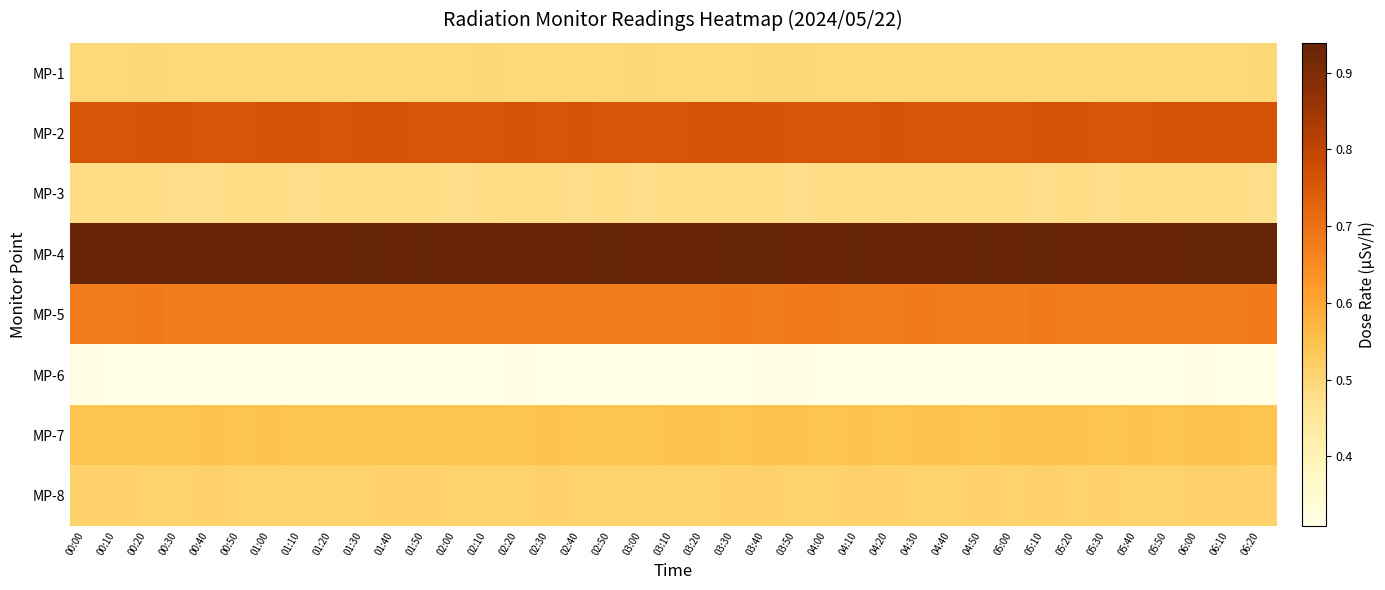

Reading left to right, transcribe all the data shown in this chart.

MP-1: 00:00=0.5	00:10=0.5	00:20=0.5	00:30=0.5	00:40=0.5	00:50=0.5	01:00=0.5	01:10=0.5	01:20=0.5	01:30=0.5	01:40=0.5	01:50=0.5	02:00=0.5	02:10=0.5	02:20=0.5	02:30=0.5	02:40=0.5	02:50=0.5	03:00=0.5	03:10=0.5	03:20=0.5	03:30=0.5	03:40=0.5	03:50=0.5	04:00=0.5	04:10=0.5	04:20=0.5	04:30=0.5	04:40=0.5	04:50=0.5	05:00=0.5	05:10=0.5	05:20=0.5	05:30=0.5	05:40=0.5	05:50=0.5	06:00=0.5	06:10=0.5	06:20=0.5
MP-2: 00:00=0.8	00:10=0.8	00:20=0.8	00:30=0.8	00:40=0.8	00:50=0.8	01:00=0.8	01:10=0.8	01:20=0.8	01:30=0.8	01:40=0.8	01:50=0.8	02:00=0.8	02:10=0.8	02:20=0.8	02:30=0.8	02:40=0.8	02:50=0.8	03:00=0.8	03:10=0.8	03:20=0.8	03:30=0.8	03:40=0.8	03:50=0.8	04:00=0.8	04:10=0.8	04:20=0.8	04:30=0.8	04:40=0.8	04:50=0.8	05:00=0.8	05:10=0.8	05:20=0.8	05:30=0.8	05:40=0.8	05:50=0.8	06:00=0.8	06:10=0.8	06:20=0.8
MP-3: 00:00=0.5	00:10=0.5	00:20=0.5	00:30=0.5	00:40=0.5	00:50=0.5	01:00=0.5	01:10=0.5	01:20=0.5	01:30=0.5	01:40=0.5	01:50=0.5	02:00=0.5	02:10=0.5	02:20=0.5	02:30=0.5	02:40=0.5	02:50=0.5	03:00=0.5	03:10=0.5	03:20=0.5	03:30=0.5	03:40=0.5	03:50=0.5	04:00=0.5	04:10=0.5	04:20=0.5	04:30=0.5	04:40=0.5	04:50=0.5	05:00=0.5	05:10=0.5	05:20=0.5	05:30=0.5	05:40=0.5	05:50=0.5	06:00=0.5	06:10=0.5	06:20=0.5
MP-4: 00:00=0.9	00:10=0.9	00:20=0.9	00:30=0.9	00:40=0.9	00:50=0.9	01:00=0.9	01:10=0.9	01:20=0.9	01:30=0.9	01:40=0.9	01:50=0.9	02:00=0.9	02:10=0.9	02:20=0.9	02:30=0.9	02:40=0.9	02:50=0.9	03:00=0.9	03:10=0.9	03:20=0.9	03:30=0.9	03:40=0.9	03:50=0.9	04:00=0.9	04:10=0.9	04:20=0.9	04:30=0.9	04:40=0.9	04:50=0.9	05:00=0.9	05:10=0.9	05:20=0.9	05:30=0.9	05:40=0.9	05:50=0.9	06:00=0.9	06:10=0.9	06:20=0.9
MP-5: 00:00=0.7	00:10=0.7	00:20=0.7	00:30=0.7	00:40=0.7	00:50=0.7	01:00=0.7	01:10=0.7	01:20=0.7	01:30=0.7	01:40=0.7	01:50=0.7	02:00=0.7	02:10=0.7	02:20=0.7	02:30=0.7	02:40=0.7	02:50=0.7	03:00=0.7	03:10=0.7	03:20=0.7	03:30=0.7	03:40=0.7	03:50=0.7	04:00=0.7	04:10=0.7	04:20=0.7	04:30=0.7	04:40=0.7	04:50=0.7	05:00=0.7	05:10=0.7	05:20=0.7	05:30=0.7	05:40=0.7	05:50=0.7	06:00=0.7	06:10=0.7	06:20=0.7
MP-6: 00:00=0.3	00:10=0.3	00:20=0.3	00:30=0.3	00:40=0.3	00:50=0.3	01:00=0.3	01:10=0.3	01:20=0.3	01:30=0.3	01:40=0.3	01:50=0.3	02:00=0.3	02:10=0.3	02:20=0.3	02:30=0.3	02:40=0.3	02:50=0.3	03:00=0.3	03:10=0.3	03:20=0.3	03:30=0.3	03:40=0.3	03:50=0.3	04:00=0.3	04:10=0.3	04:20=0.3	04:30=0.3	04:40=0.3	04:50=0.3	05:00=0.3	05:10=0.3	05:20=0.3	05:30=0.3	05:40=0.3	05:50=0.3	06:00=0.3	06:10=0.3	06:20=0.3
MP-7: 00:00=0.5	00:10=0.5	00:20=0.5	00:30=0.5	00:40=0.5	00:50=0.5	01:00=0.5	01:10=0.5	01:20=0.5	01:30=0.5	01:40=0.5	01:50=0.5	02:00=0.5	02:10=0.5	02:20=0.5	02:30=0.5	02:40=0.5	02:50=0.5	03:00=0.5	03:10=0.5	03:20=0.5	03:30=0.5	03:40=0.5	03:50=0.5	04:00=0.5	04:10=0.5	04:20=0.5	04:30=0.5	04:40=0.5	04:50=0.5	05:00=0.5	05:10=0.5	05:20=0.5	05:30=0.5	05:40=0.5	05:50=0.5	06:00=0.5	06:10=0.5	06:20=0.5
MP-8: 00:00=0.5	00:10=0.5	00:20=0.5	00:30=0.5	00:40=0.5	00:50=0.5	01:00=0.5	01:10=0.5	01:20=0.5	01:30=0.5	01:40=0.5	01:50=0.5	02:00=0.5	02:10=0.5	02:20=0.5	02:30=0.5	02:40=0.5	02:50=0.5	03:00=0.5	03:10=0.5	03:20=0.5	03:30=0.5	03:40=0.5	03:50=0.5	04:00=0.5	04:10=0.5	04:20=0.5	04:30=0.5	04:40=0.5	04:50=0.5	05:00=0.5	05:10=0.5	05:20=0.5	05:30=0.5	05:40=0.5	05:50=0.5	06:00=0.5	06:10=0.5	06:20=0.5